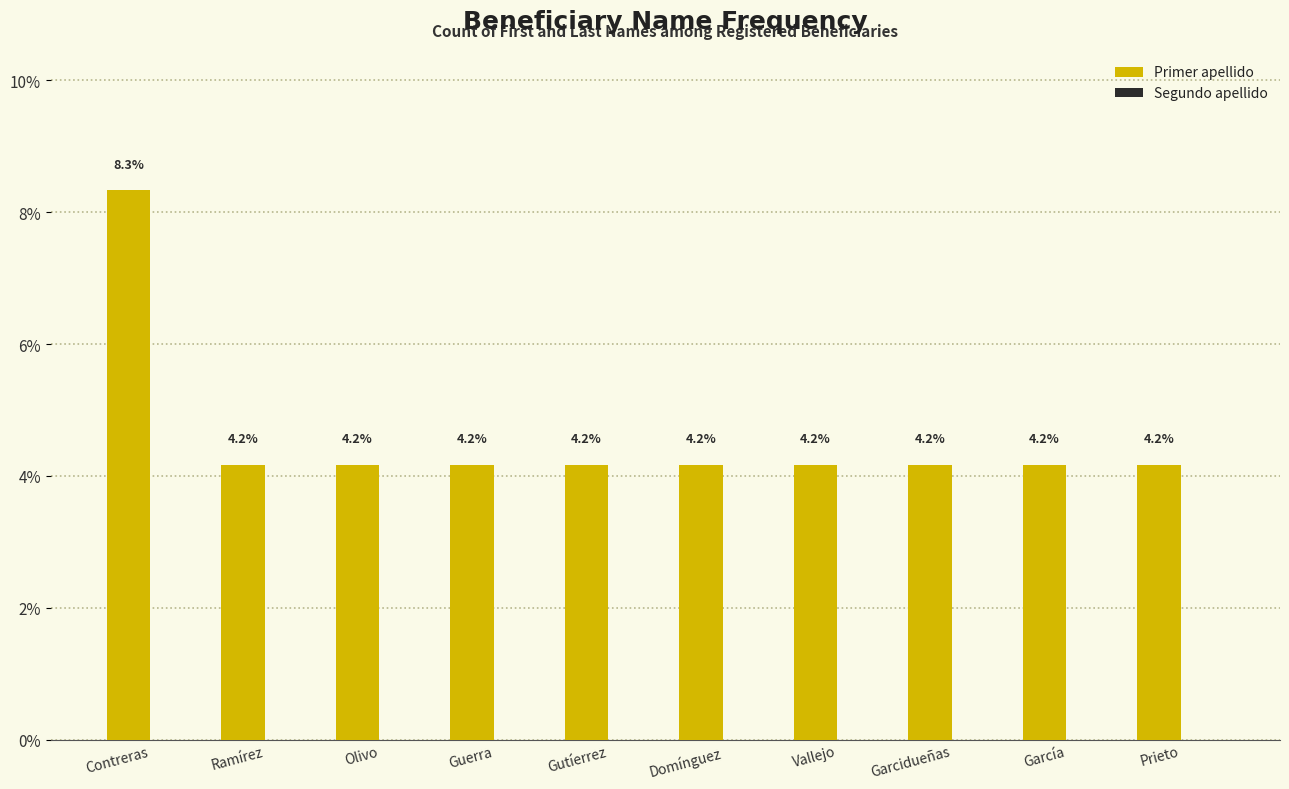

Read the value at Garcidueñas.

4.2